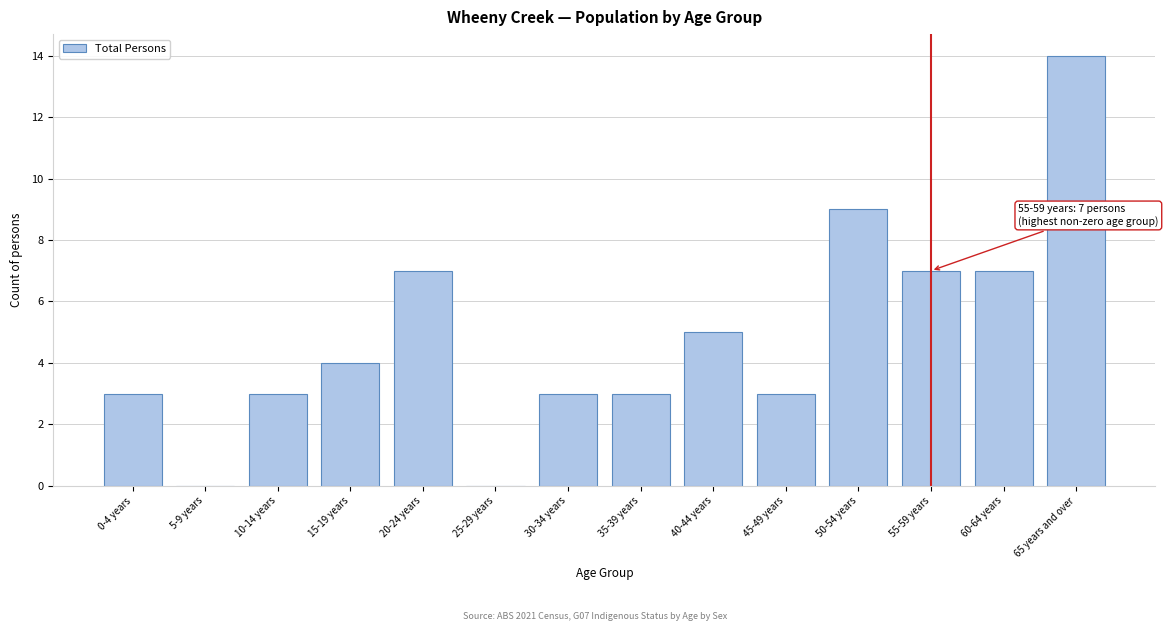

Reading left to right, what are all the values shown in this chart?

0-4 years=3	5-9 years=0	10-14 years=3	15-19 years=4	20-24 years=7	25-29 years=0	30-34 years=3	35-39 years=3	40-44 years=5	45-49 years=3	50-54 years=9	55-59 years=7	60-64 years=7	65 years and over=14